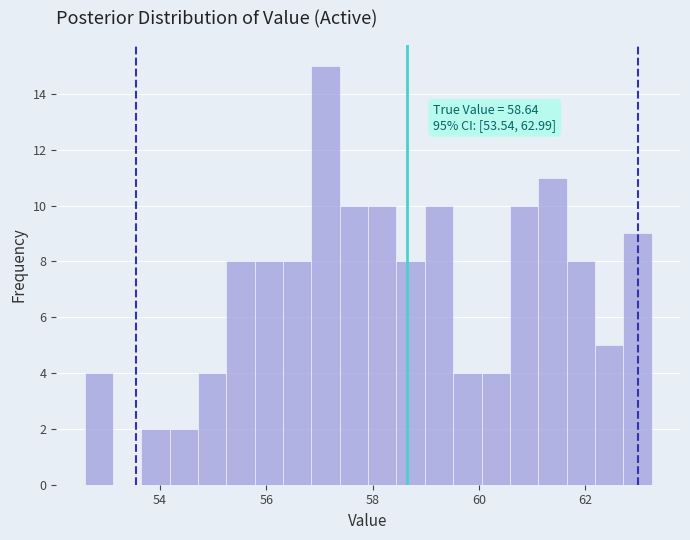

Read against the x-axis, roughly where is the centre of the tallest bar?

57.2